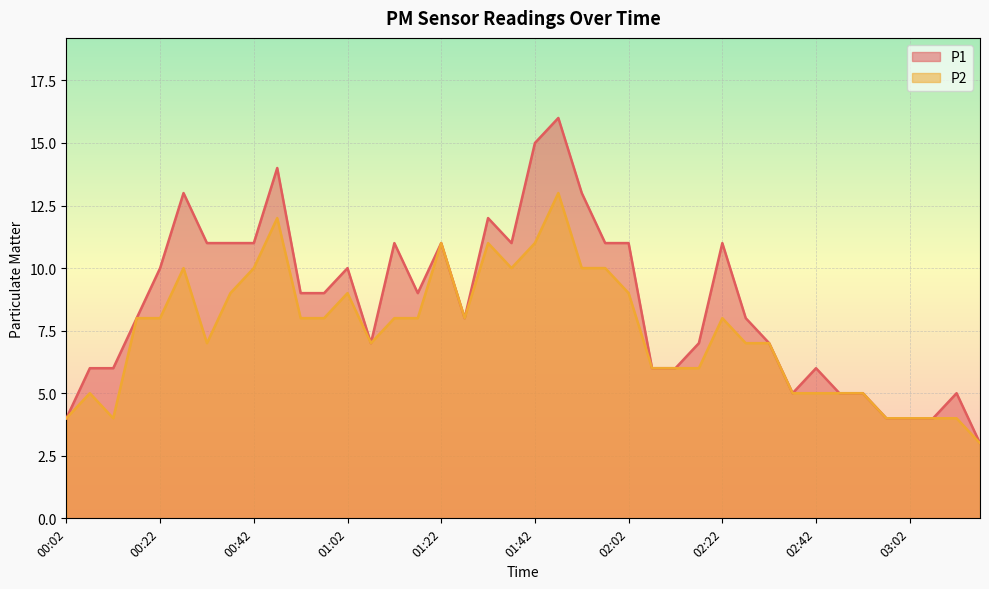

In P1, how many points are lower than both neighbors (excluding endpoints)?

5